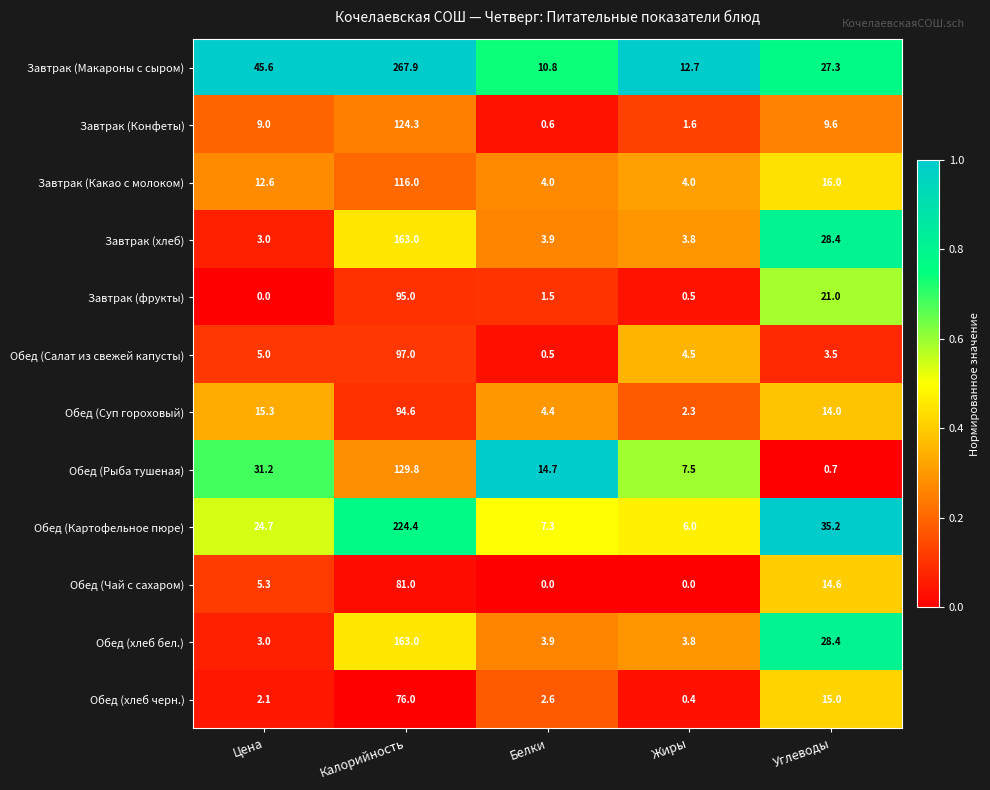

Is it true that Обед (Рыба тушеная) equals 0.7 at Углеводы?

True